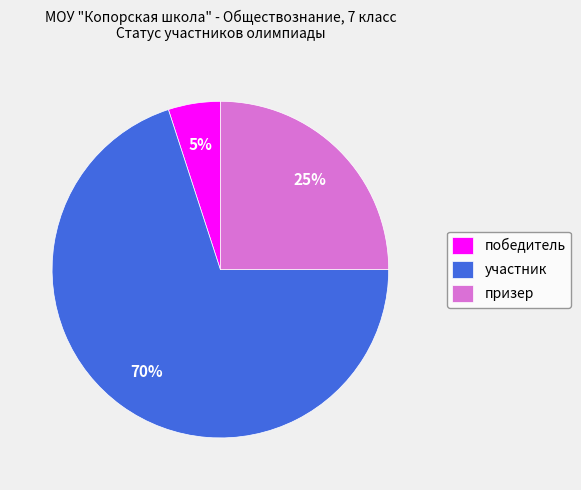

Does any single category account for the majority?

Yes